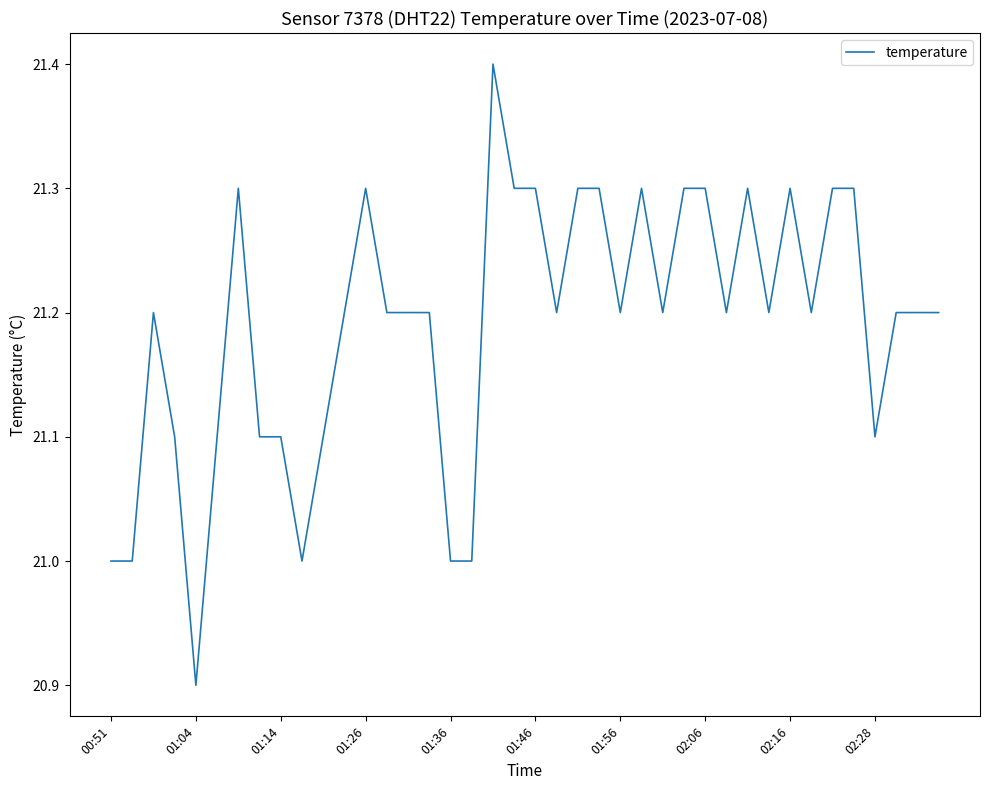

What is the average value?

21.2